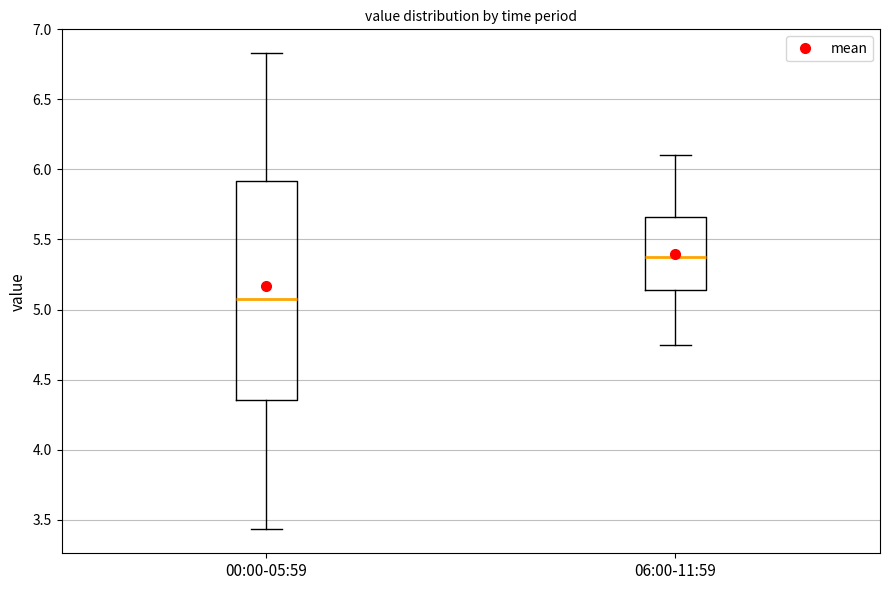

Comparing the boxes themselves (not the whiskers), which one is the tallest?

00:00-05:59